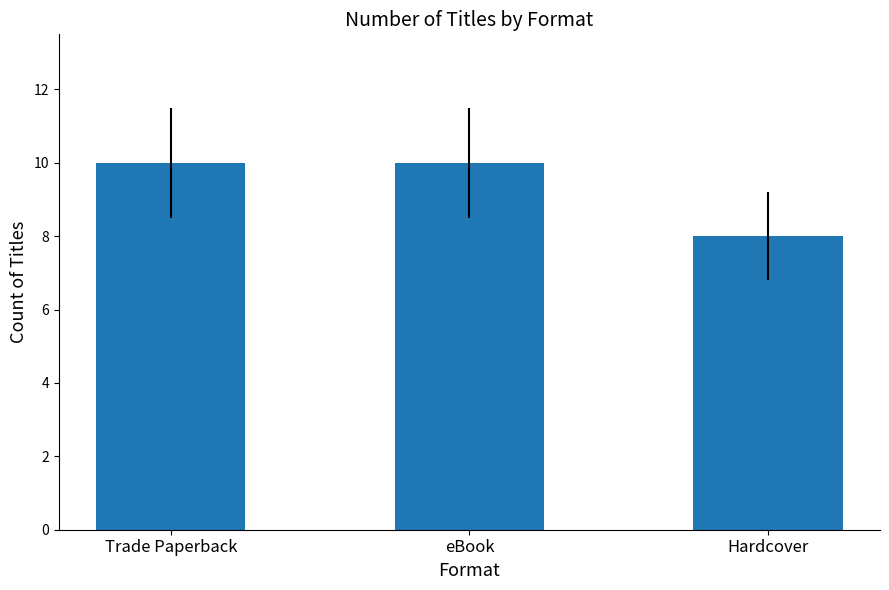

How many categories are shown in the chart?

3